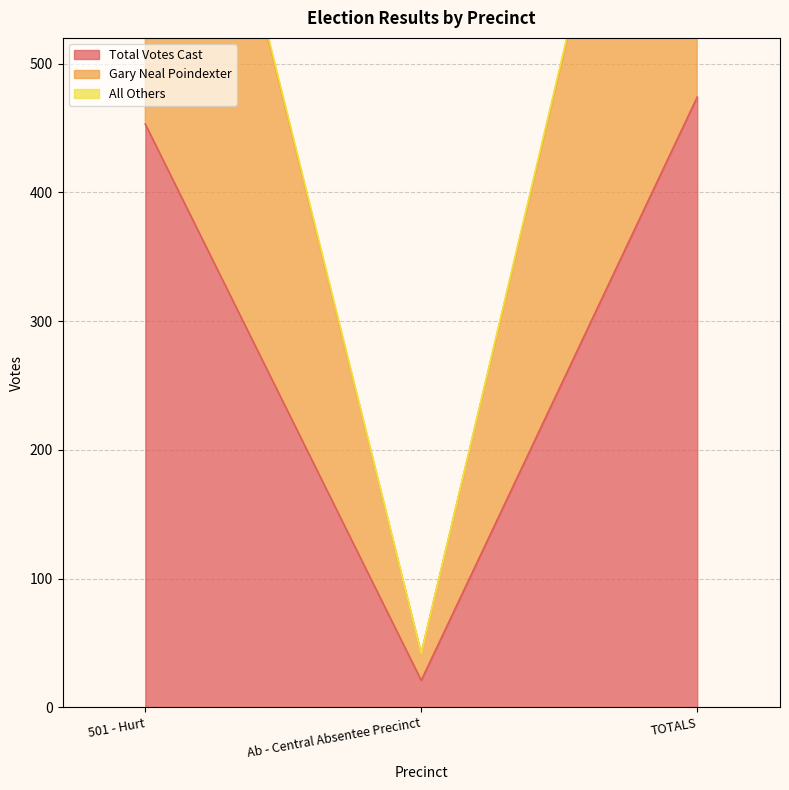

Count the number of categories in the chart.

3